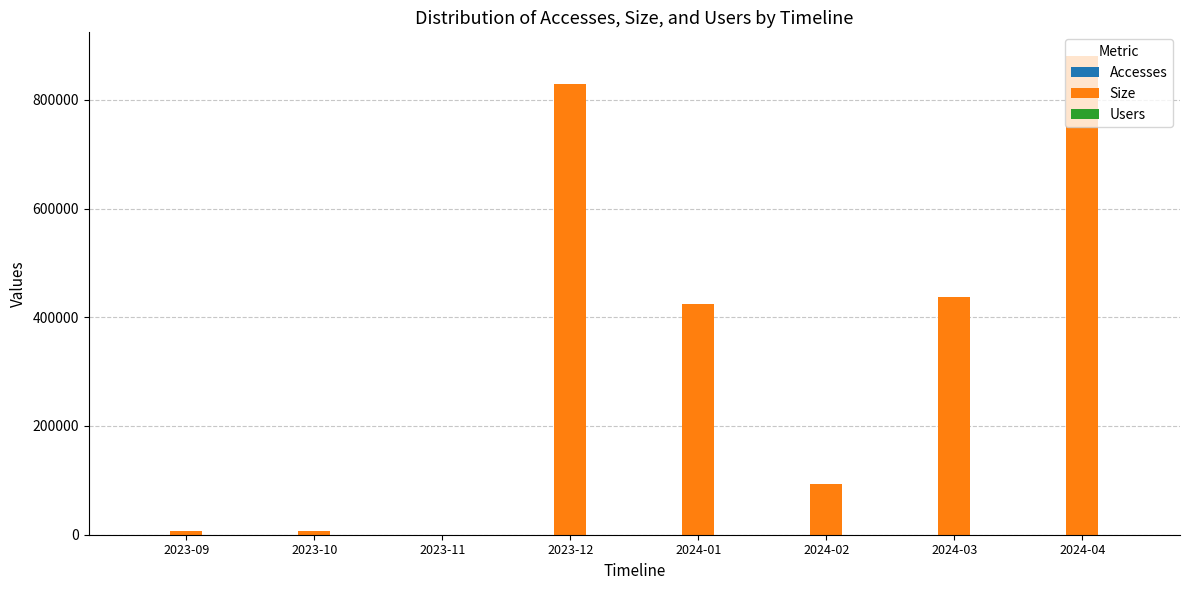

What is the greatest value displayed?

880135